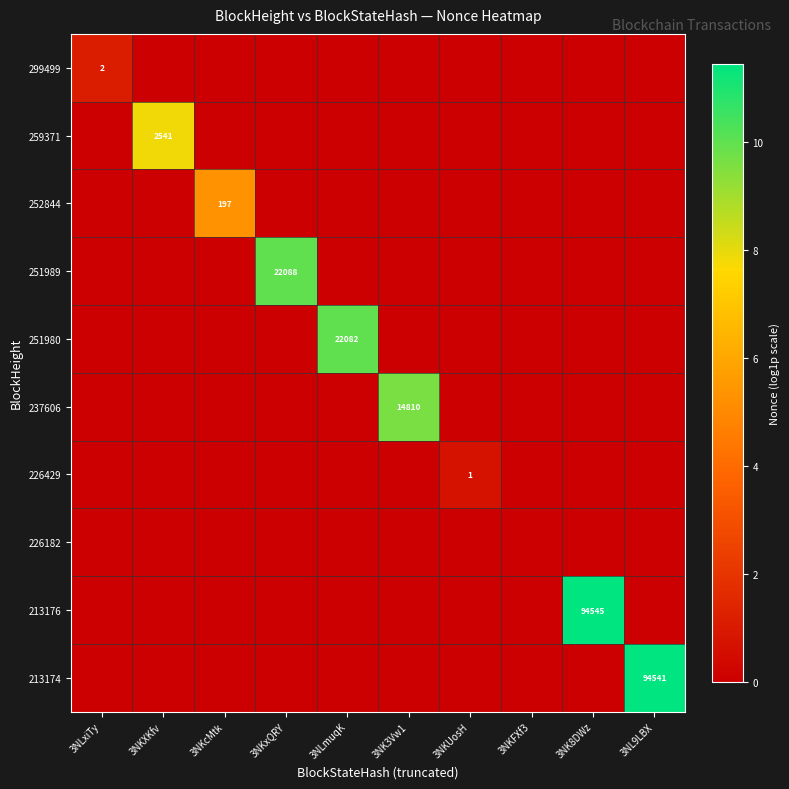

How many values in 251989 are above zero?

1